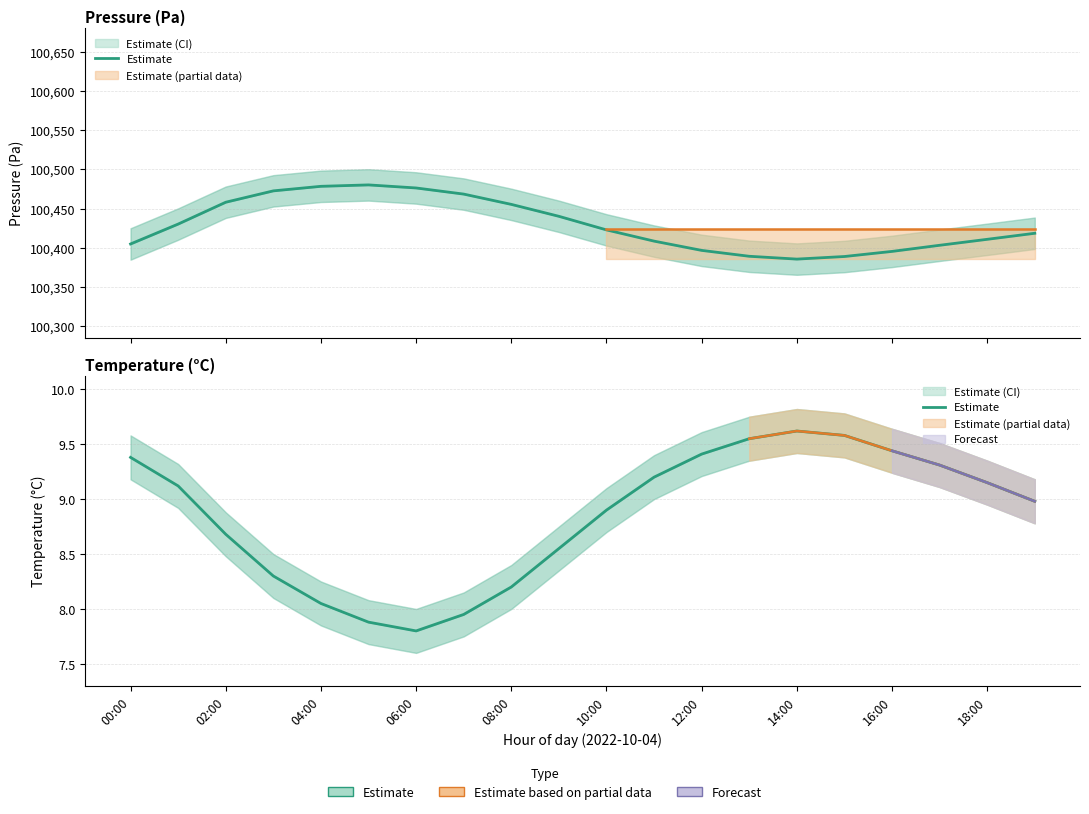

At which category does the data reach its first local peak?

14:00